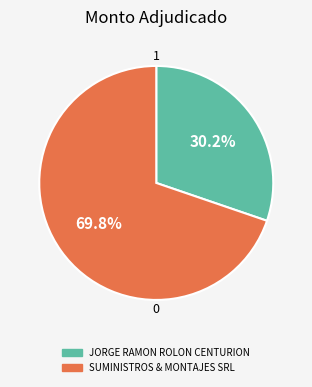

What percentage is the JORGE RAMON ROLON CENTURION slice, to the nearest percent?

30%